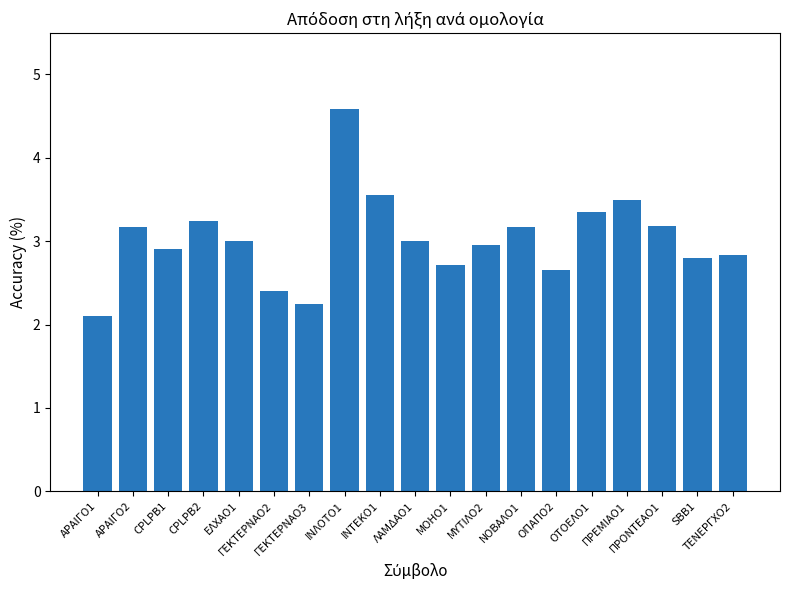

Which has a higher value, ΙΝΛΟΤΟ1 or ΙΝΤΕΚΟ1?

ΙΝΛΟΤΟ1